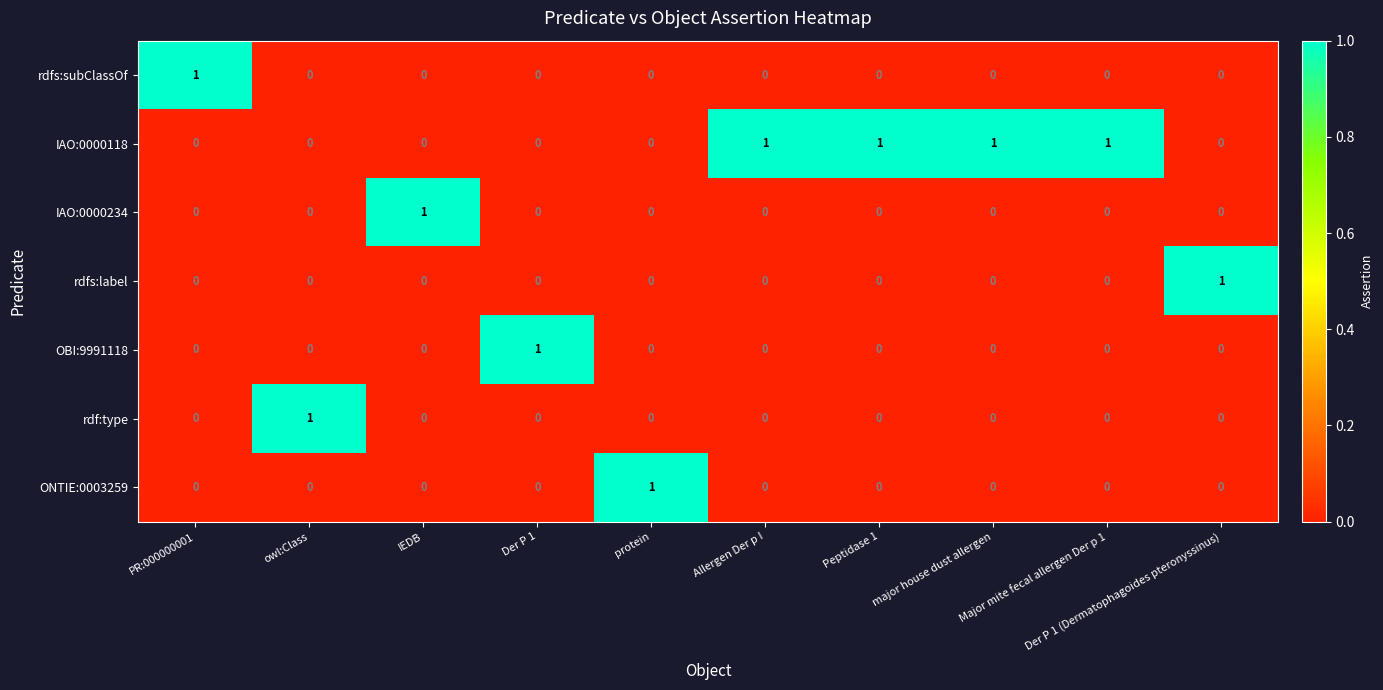

Count the number of categories in the chart.

10